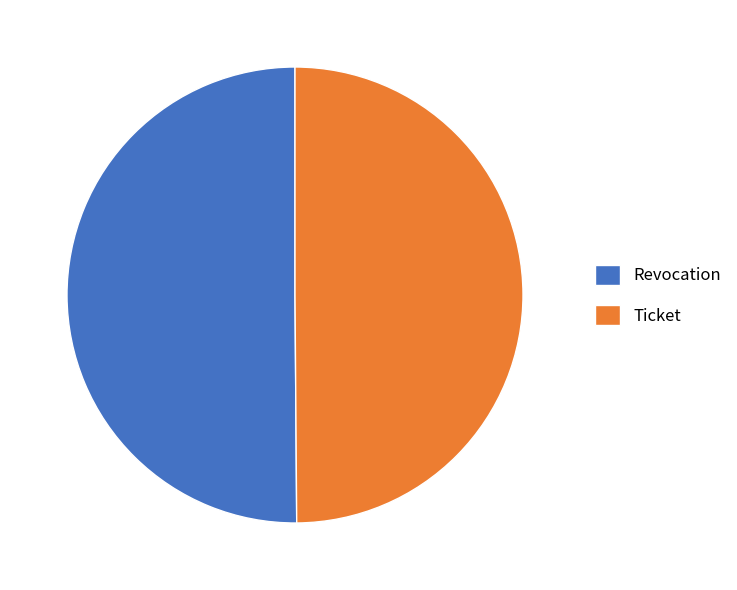

Count the number of slices in the pie.

2